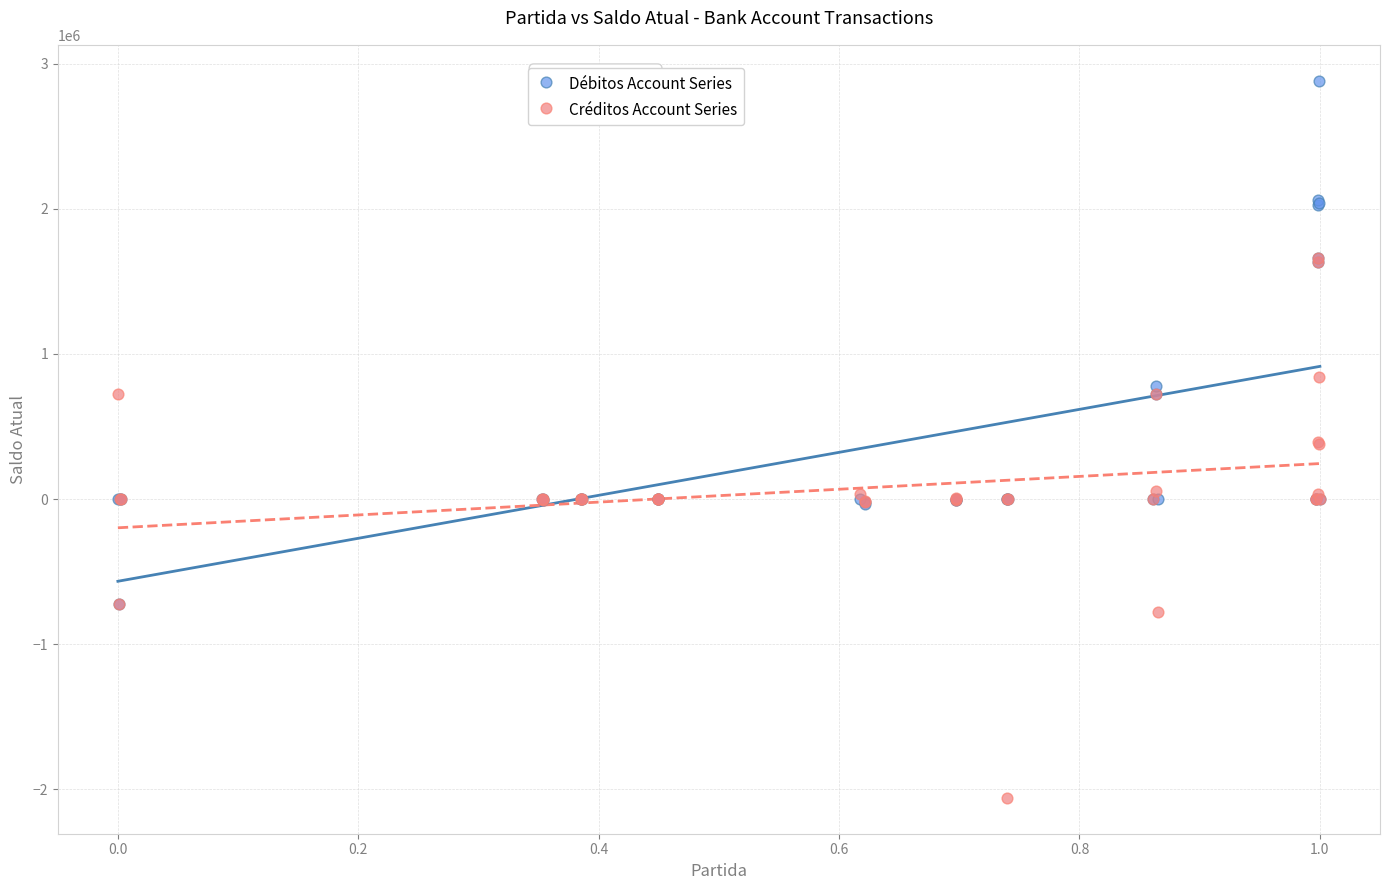

Which series has the widest spread of Y values?

Créditos Account Series